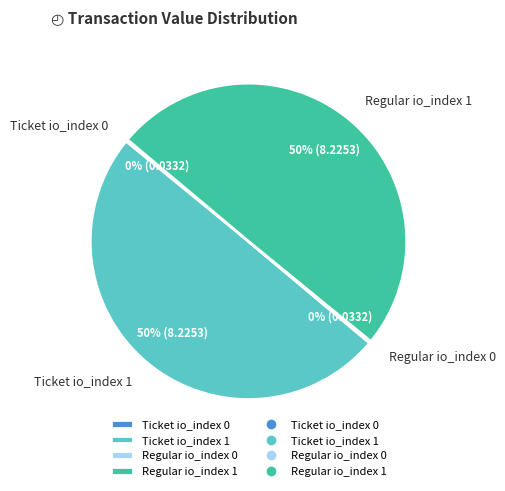

The Ticket io_index 1 slice represents 50% of the pie. True or false?

True